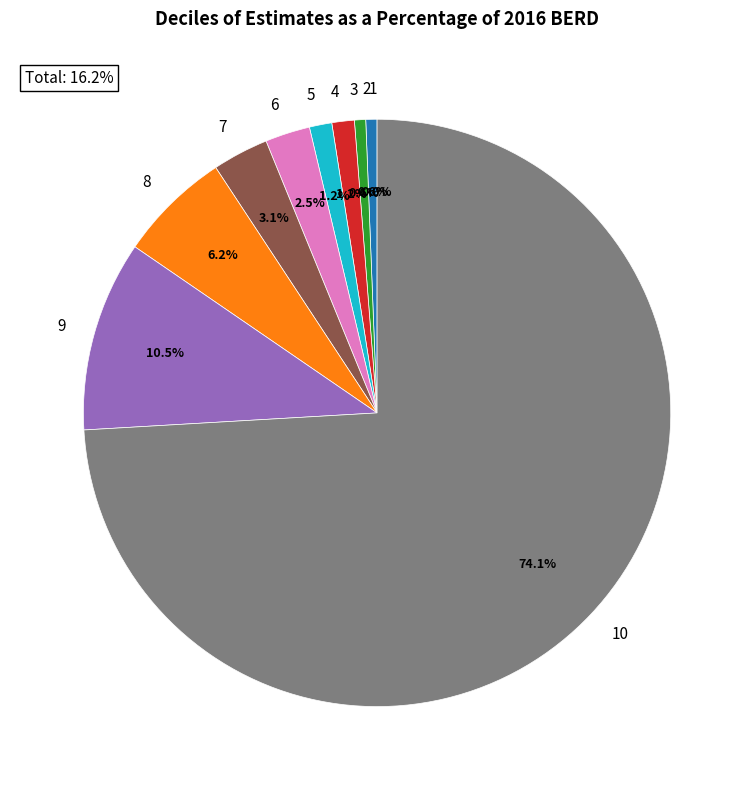

How many segments does this pie chart have?

10